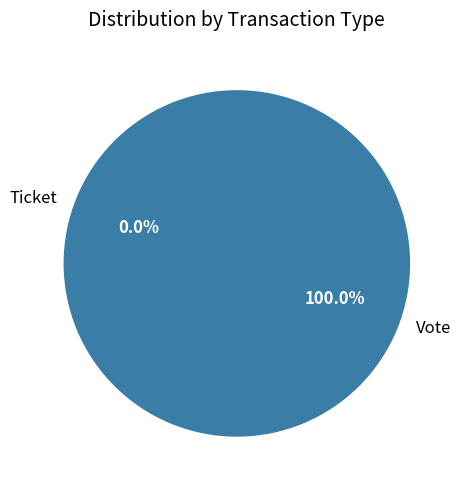

What percentage is the Vote slice, to the nearest percent?

100%